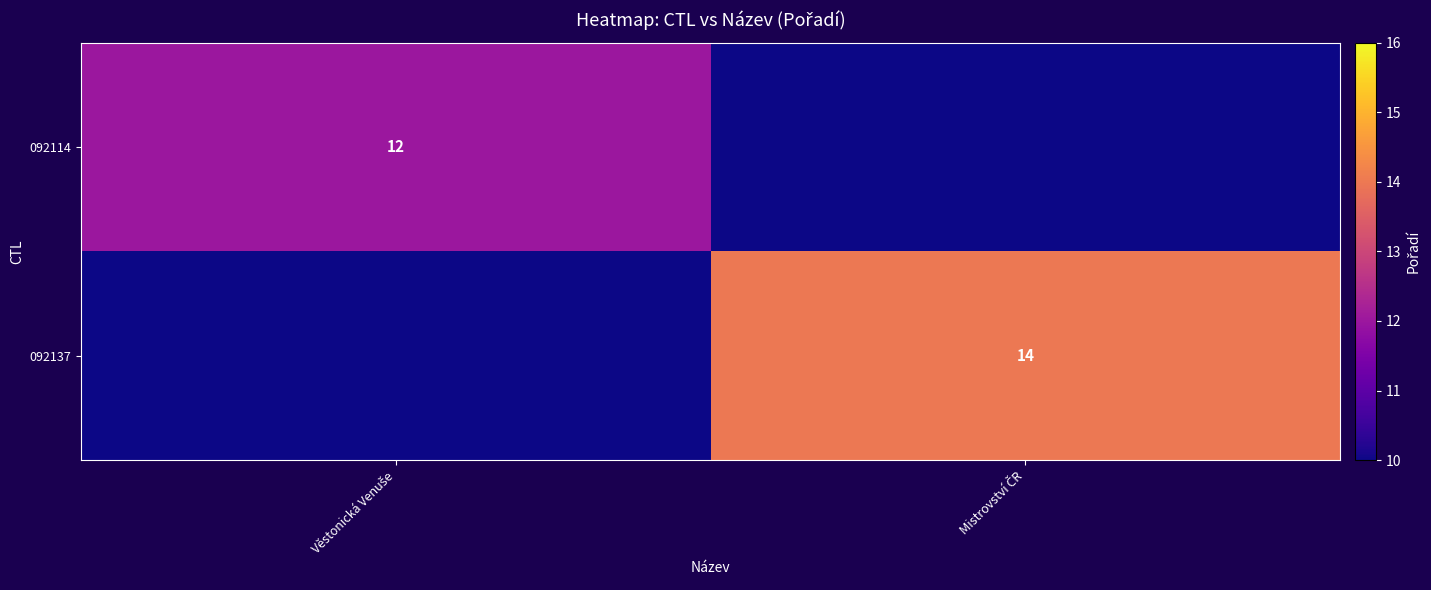

At which category is the sum across all series the highest?

Mistrovství ČR